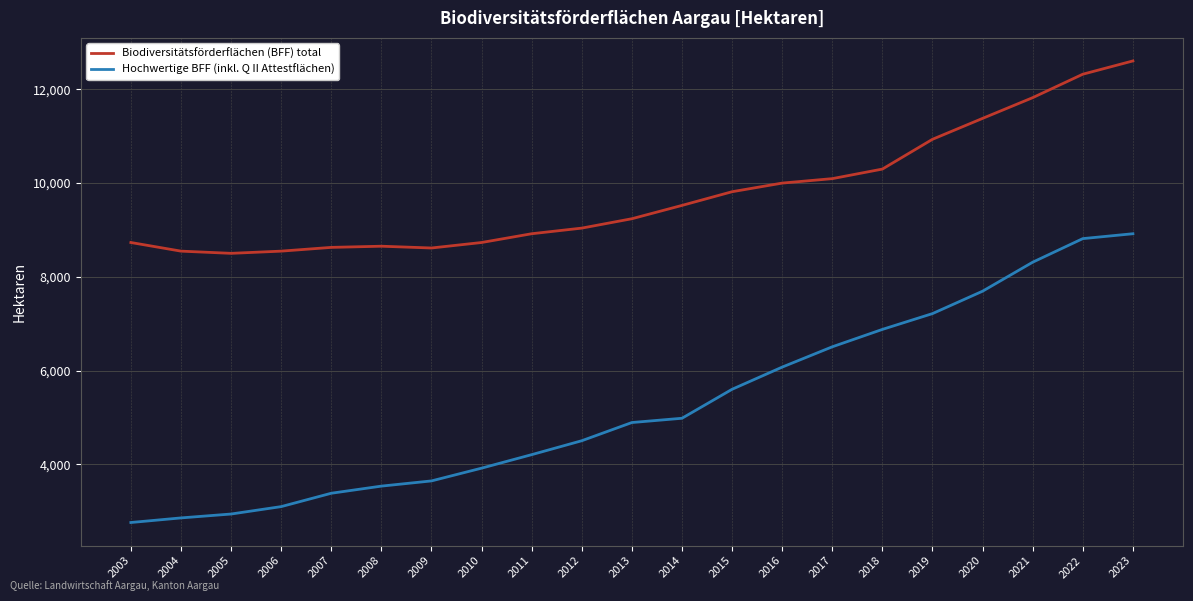

At which category is the sum across all series the highest?

2023